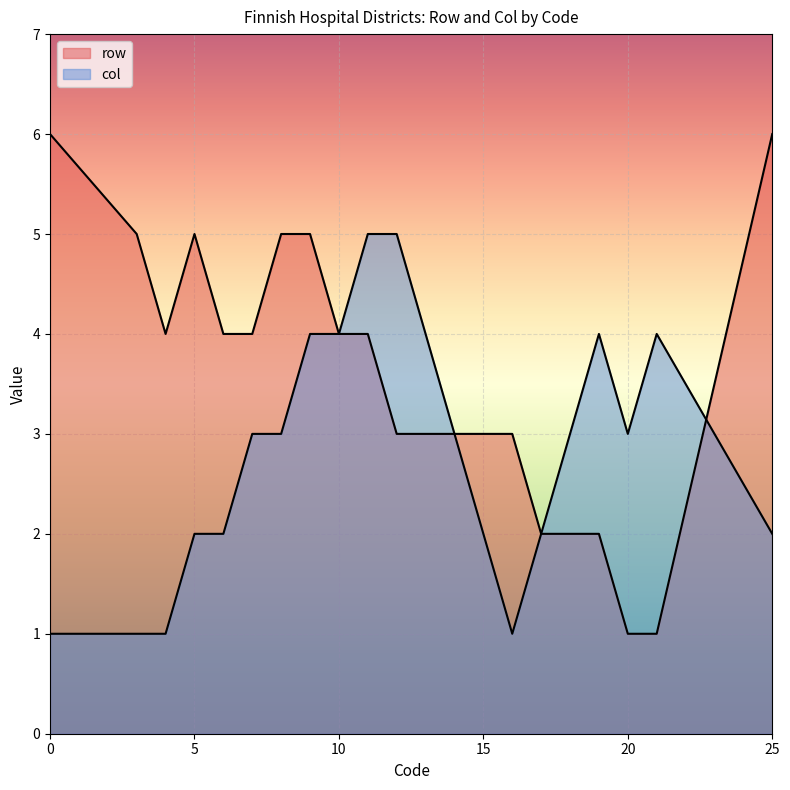

What is the difference between the maximum and minimum values in the col series?

4